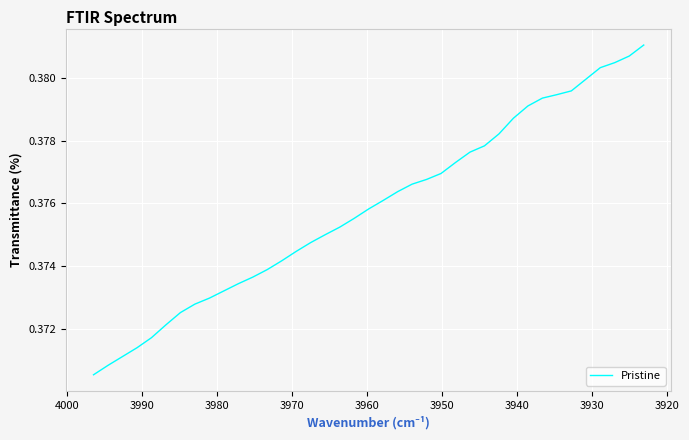

What is the greatest value displayed?

0.4